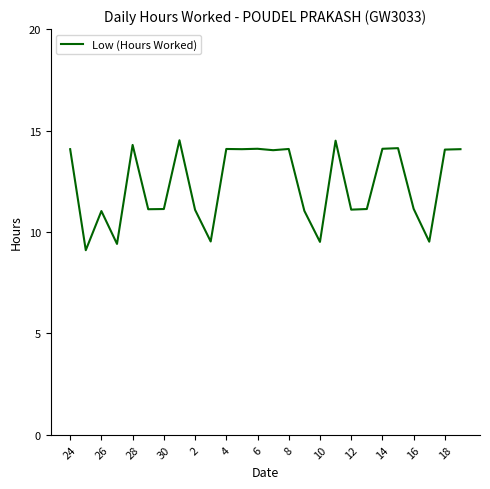

What is the greatest value displayed?

14.5